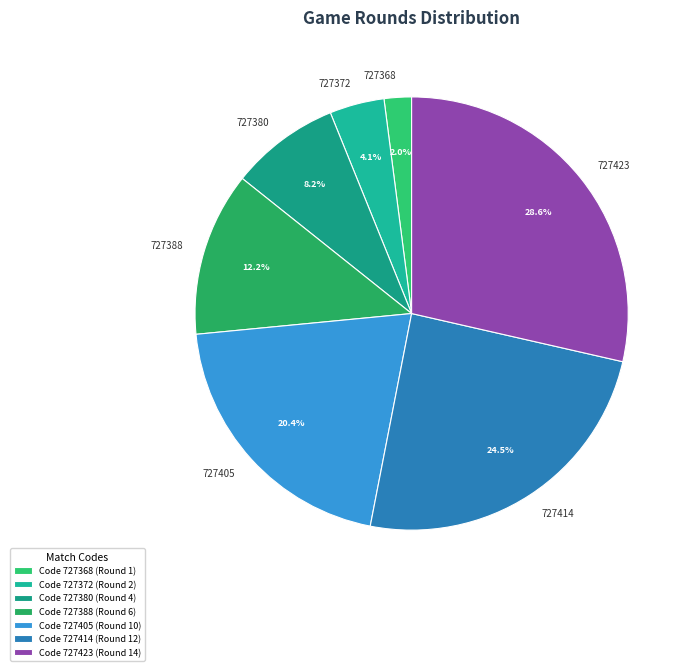

Is it true that 727368 is 15% of the pie?

False